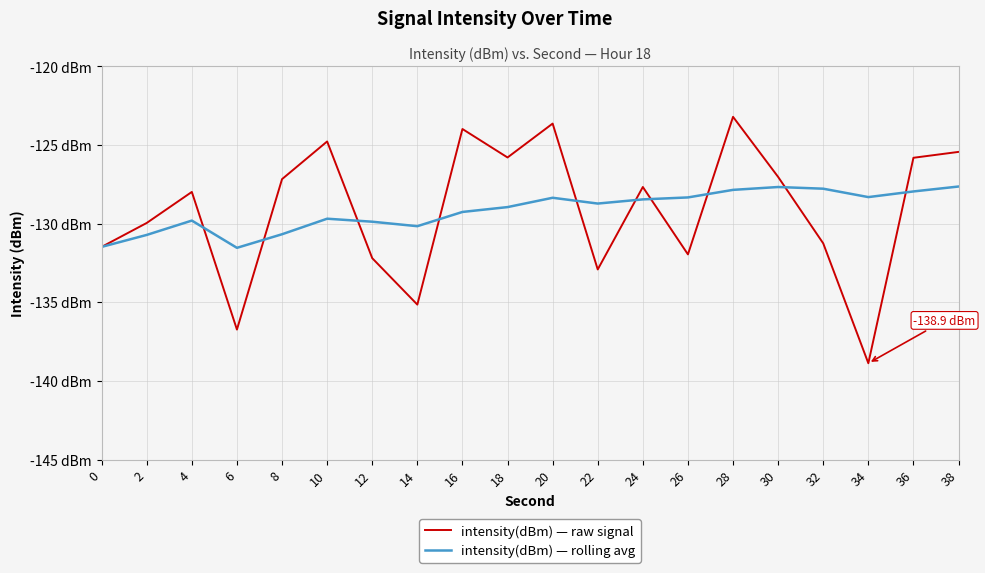

What are all the series names shown in the legend?

intensity(dBm) — raw signal, intensity(dBm) — rolling avg